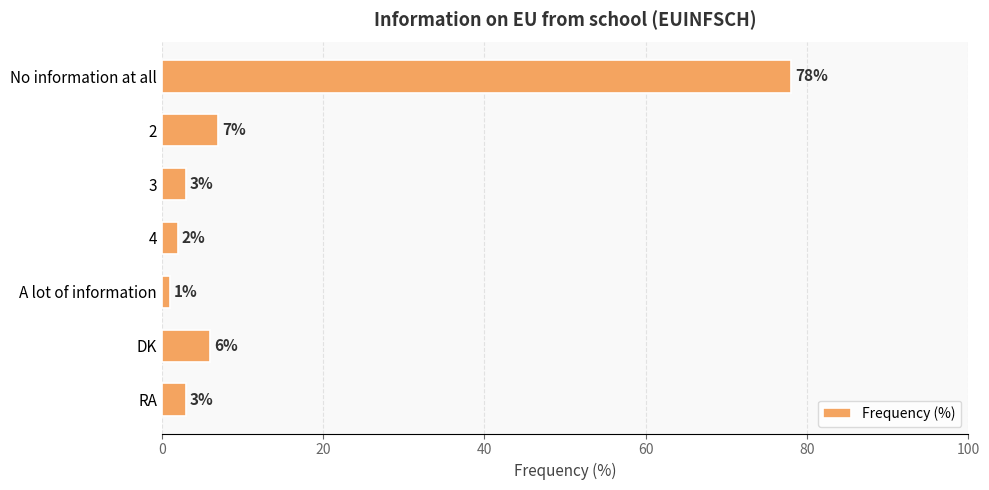

What position from the top is DK?

6